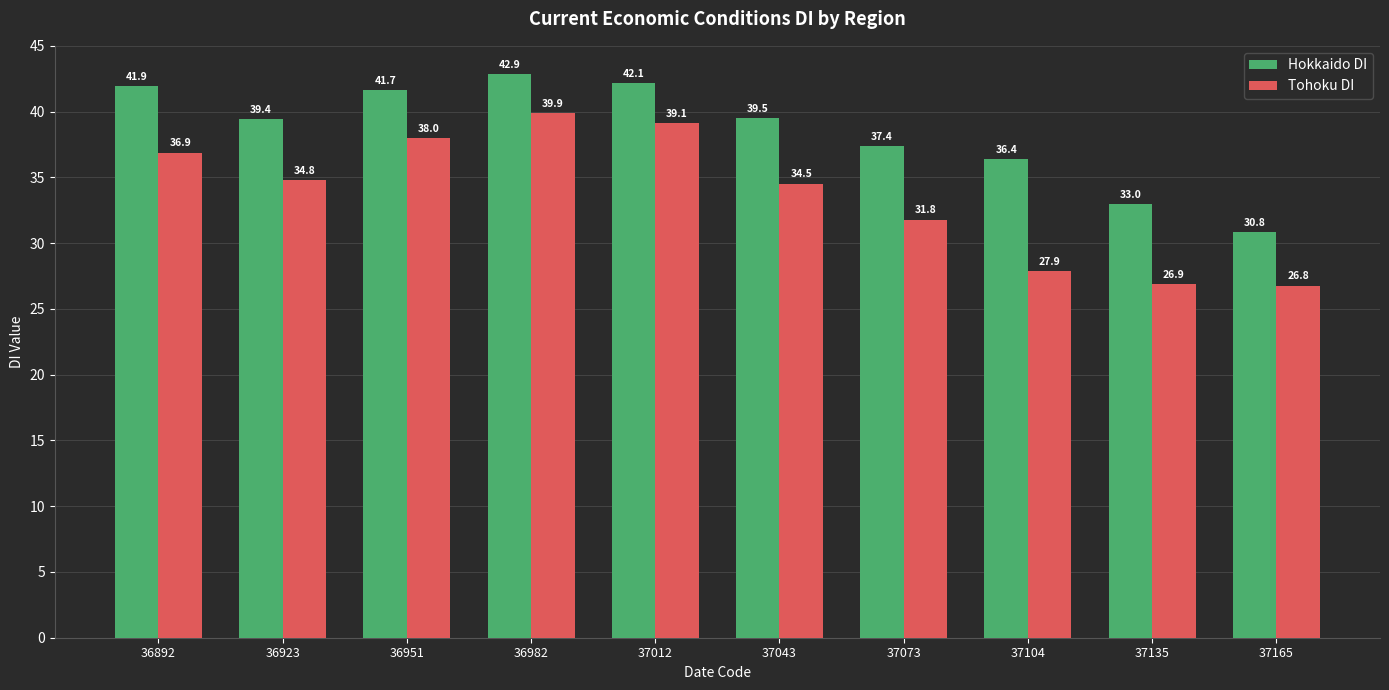

What is the maximum value for Hokkaido DI?

42.9